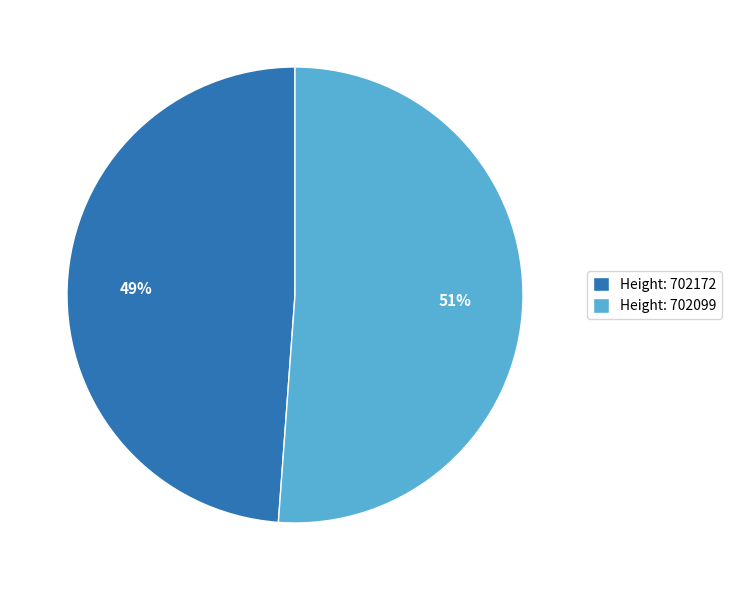

To the nearest percent, what portion does Height: 702172 represent?

49%